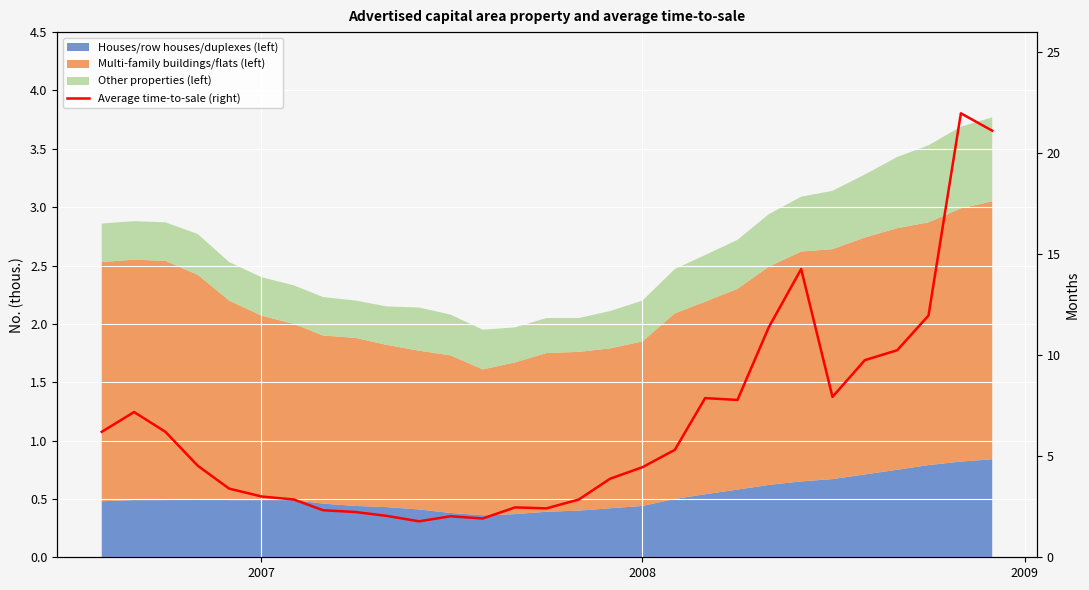

True or false: there are more than 1 points higher than both neighbors.

True